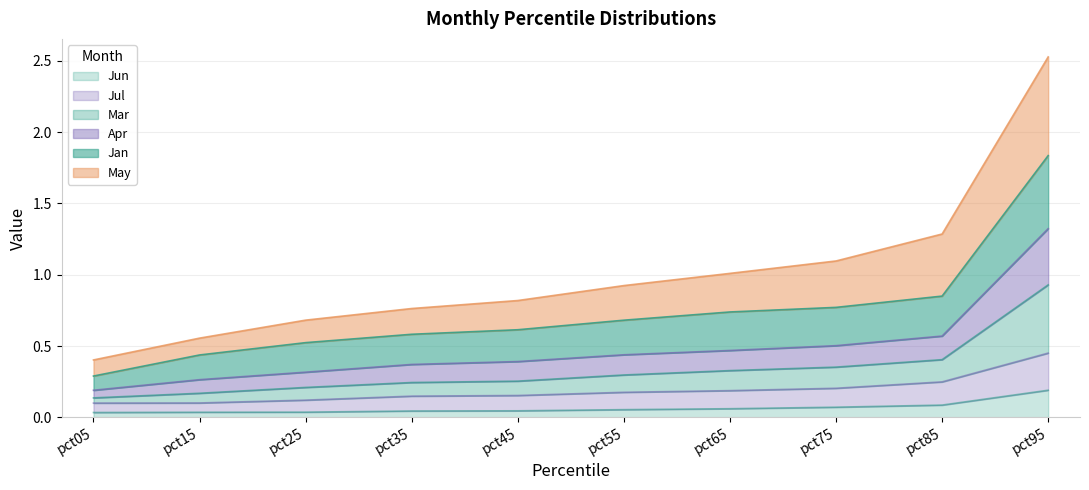

How many categories are shown in the chart?

10